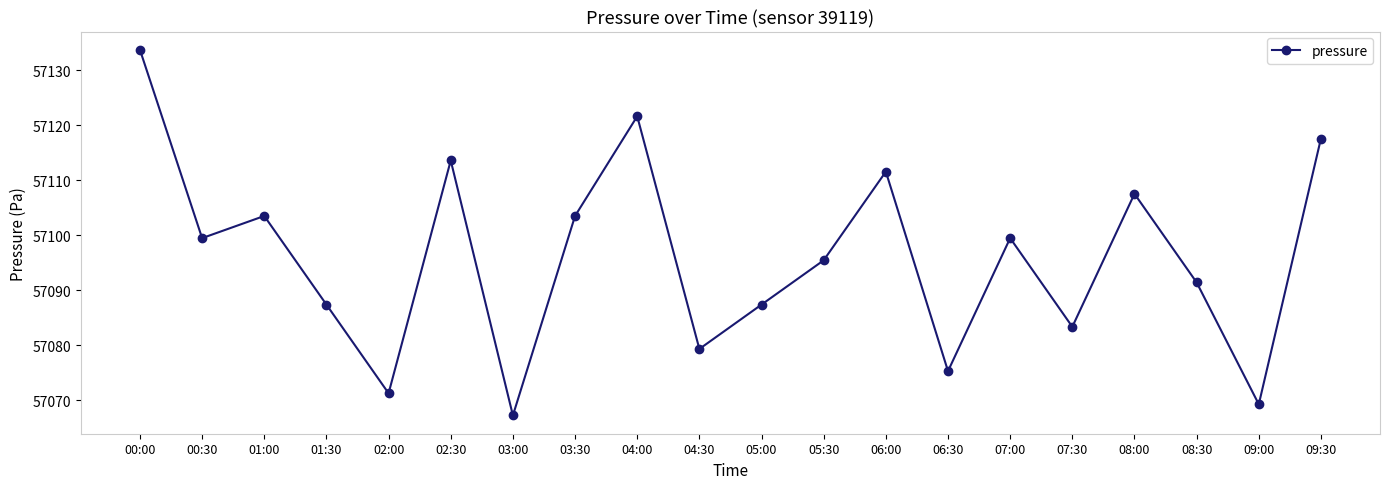

Which label corresponds to the largest value in the chart?

00:00